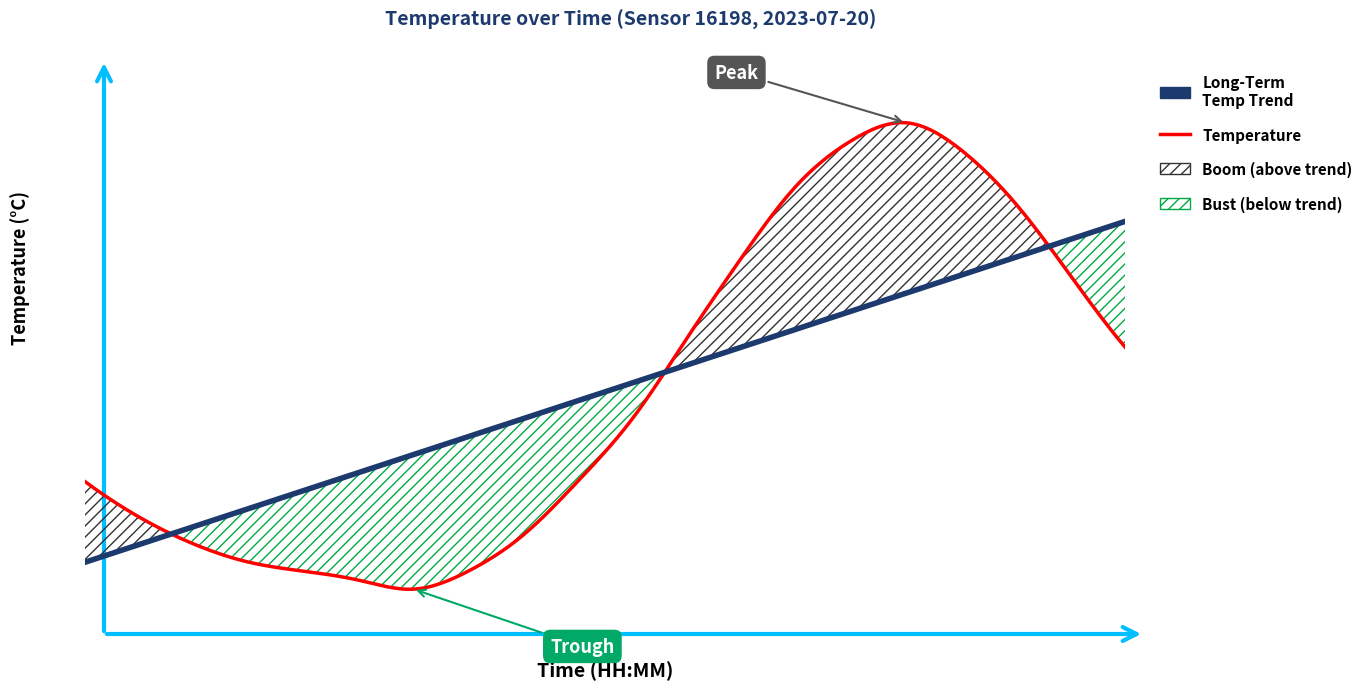

List the series in order of their overall mean, lowest first.

temperature, trend